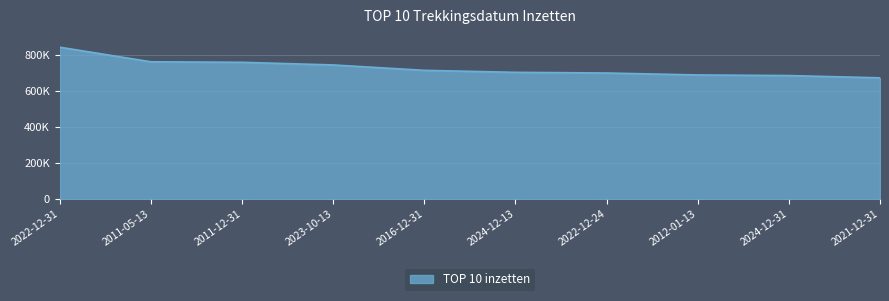

Does the chart have visible grid lines?

Yes